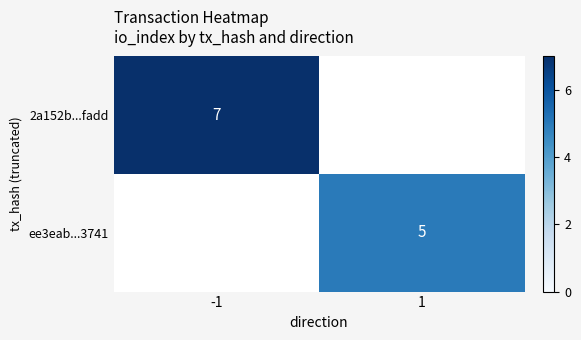

The ee3eab...3741 series shows 1 at 1. True or false?

False